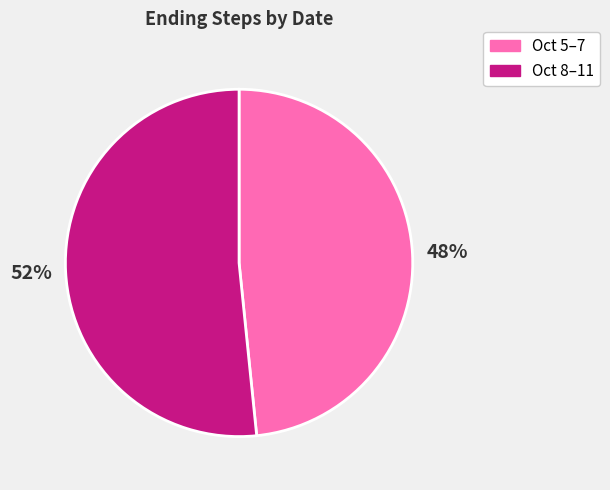

How many segments does this pie chart have?

2